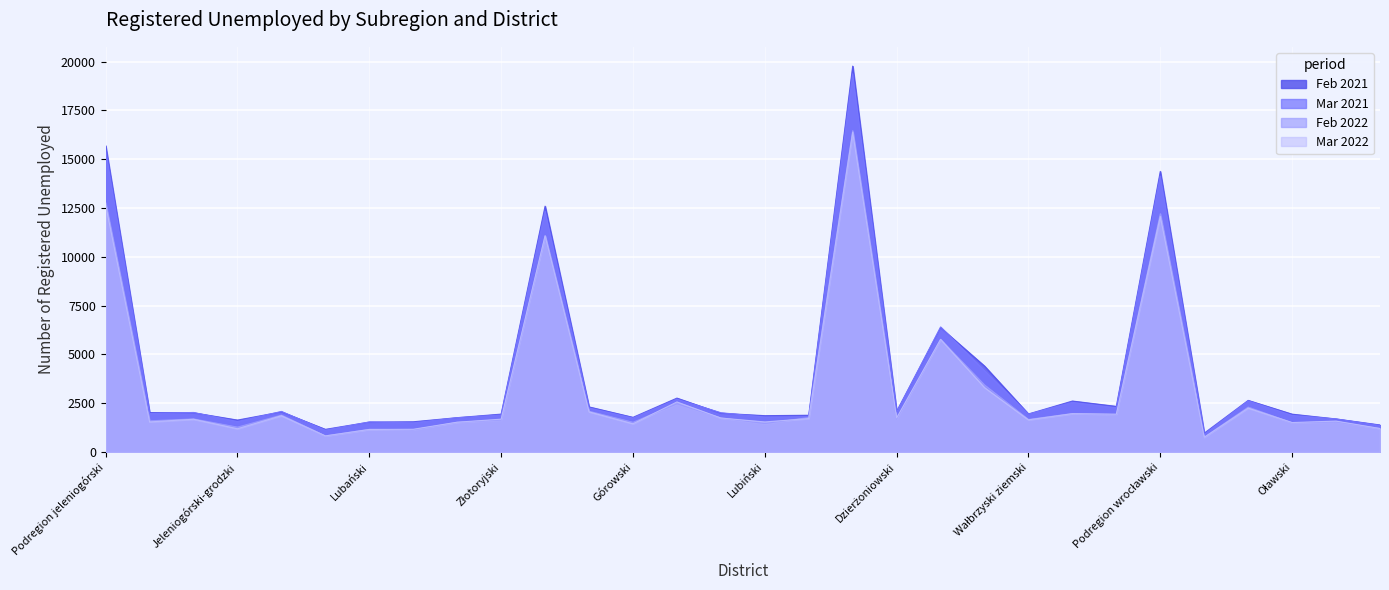

Is it true that Mar 2021 equals 19377 at Podregion wałbrzyski?

True